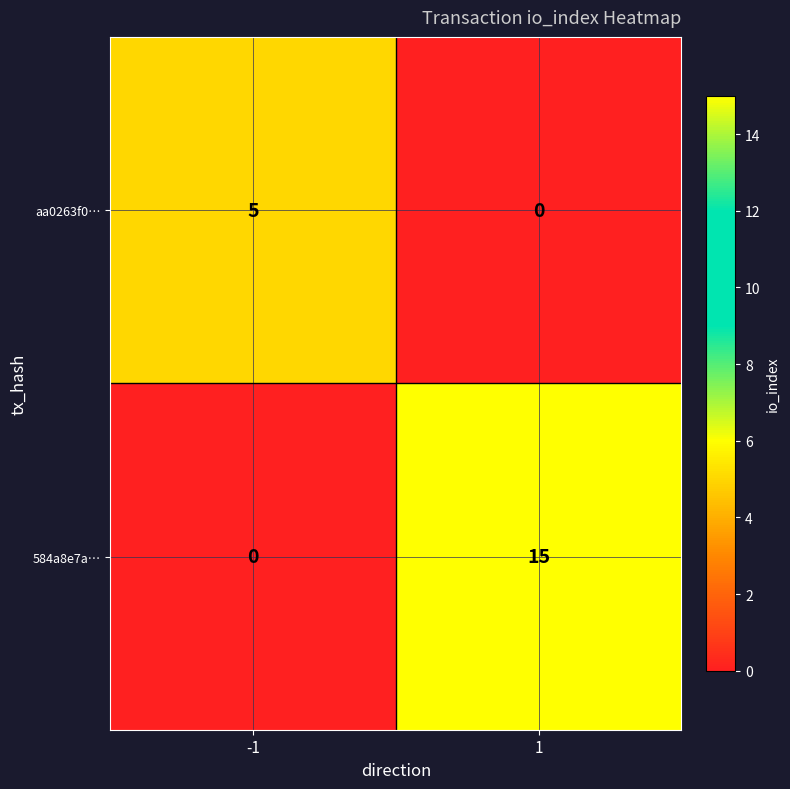

What is the average value of the 584a8e7a… series?

8